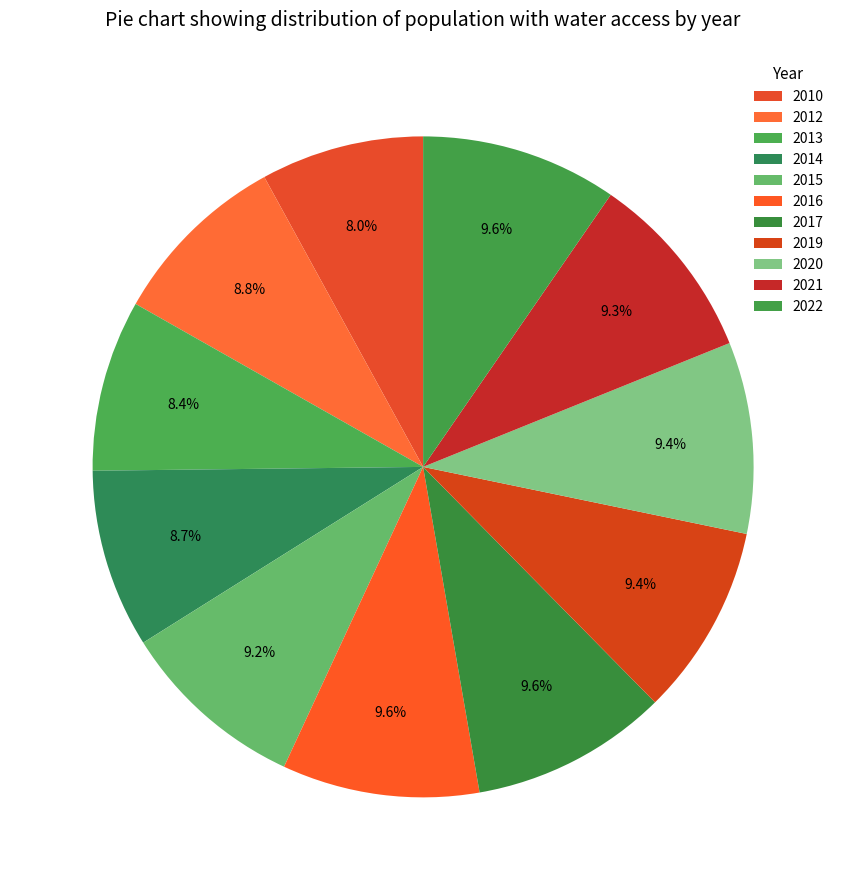

True or false: 2021 accounts for 15% of the total.

False